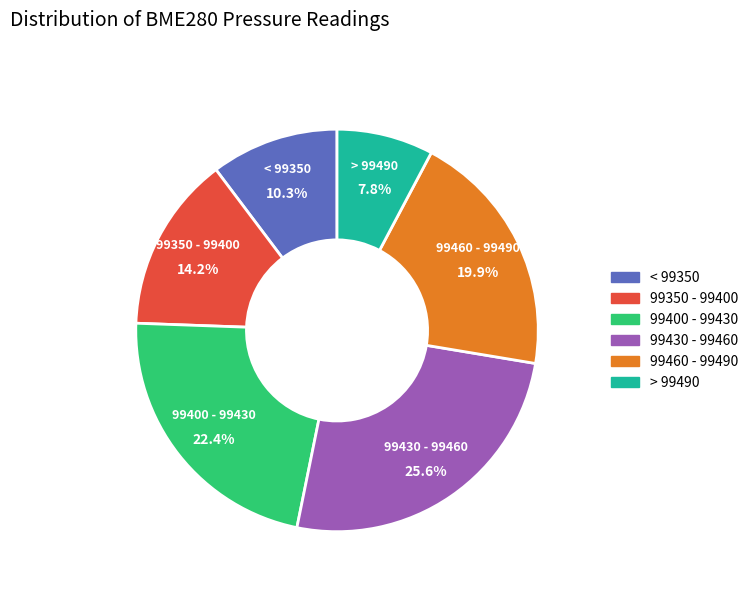

Is there any slice that represents more than half of the pie?

No